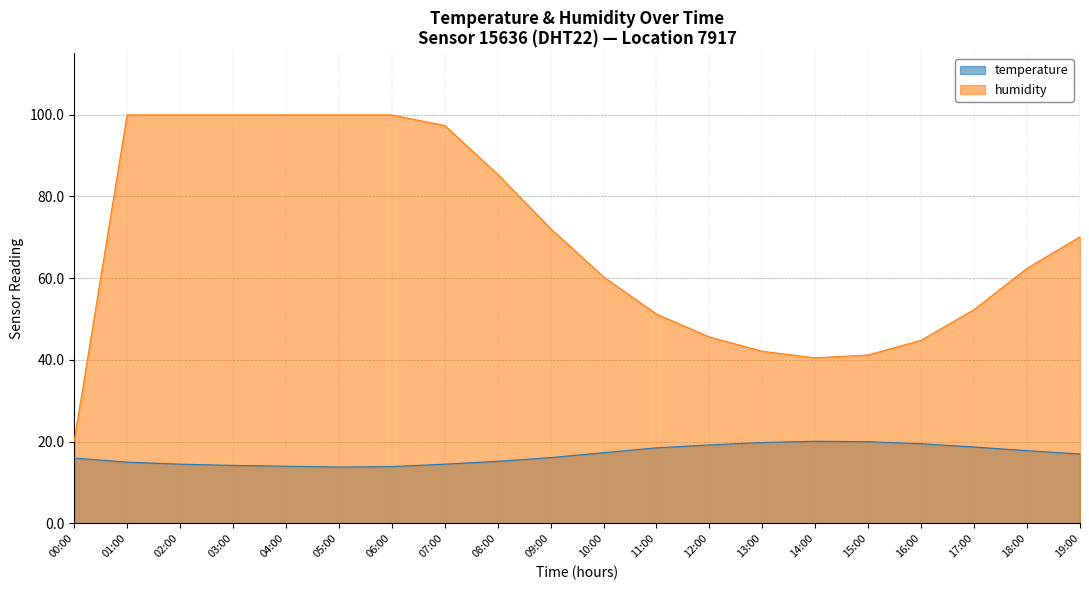

Does the chart have visible grid lines?

Yes